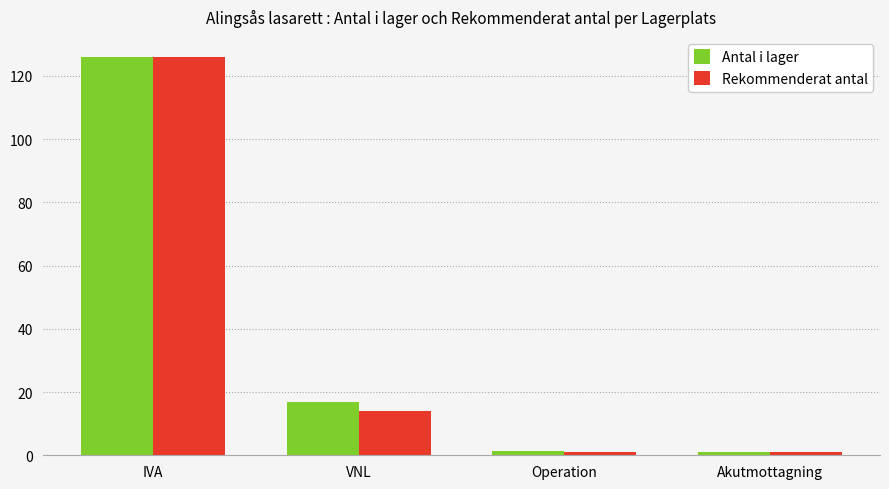

Count the number of categories in the chart.

4